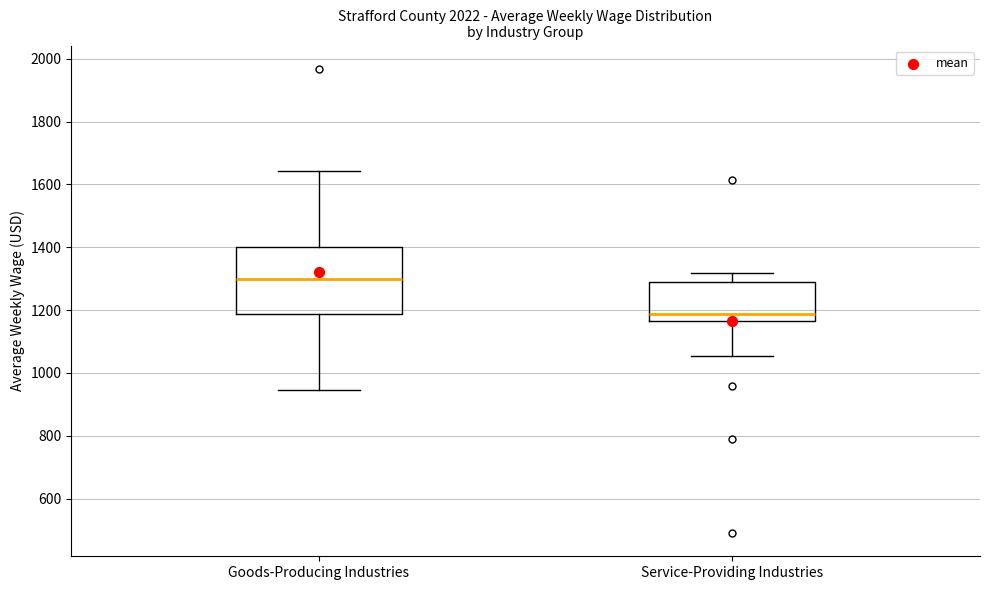

Reading left to right, read every box against the y-axis: the position of its median line, the range the box covers, and the ends of its whiskers. The values are not printed on the chart, so give them approximately, as read against the axis.

Goods-Producing Industries: median 1300, box 1180 to 1400, whiskers 940 to 1640
Service-Providing Industries: median 1180, box 1160 to 1280, whiskers 1060 to 1320